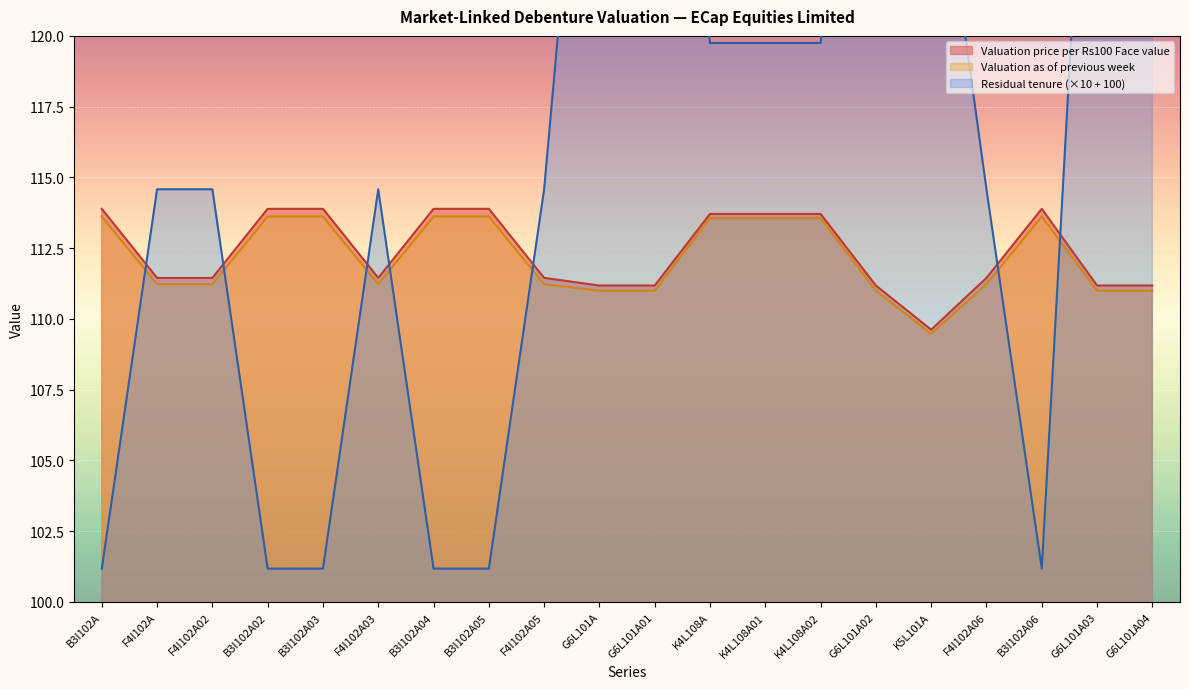

What is the maximum value shown in the chart?

136.4